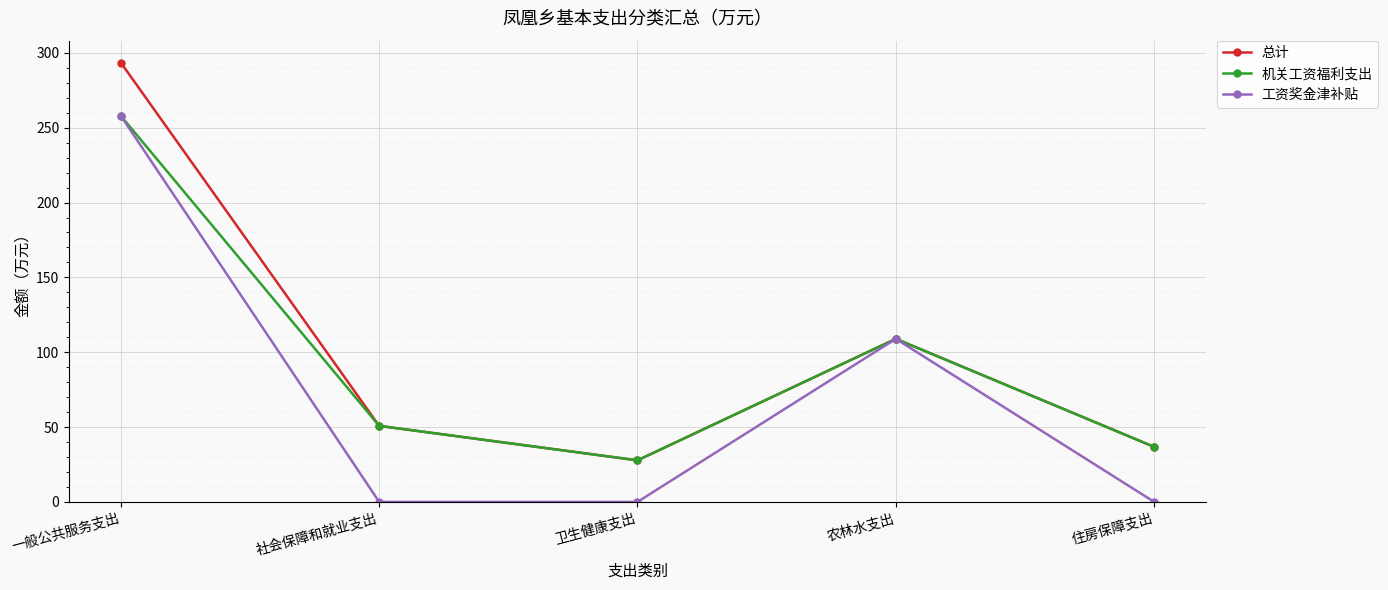

Rank the series by their average value, from lowest to highest.

工资奖金津补贴, 机关工资福利支出, 总计